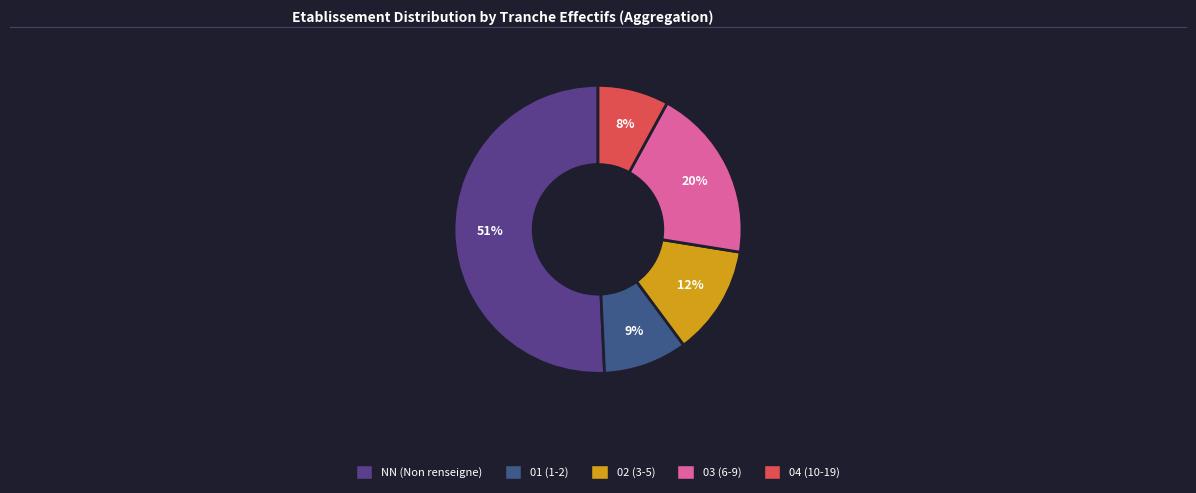

Count the number of slices in the pie.

5